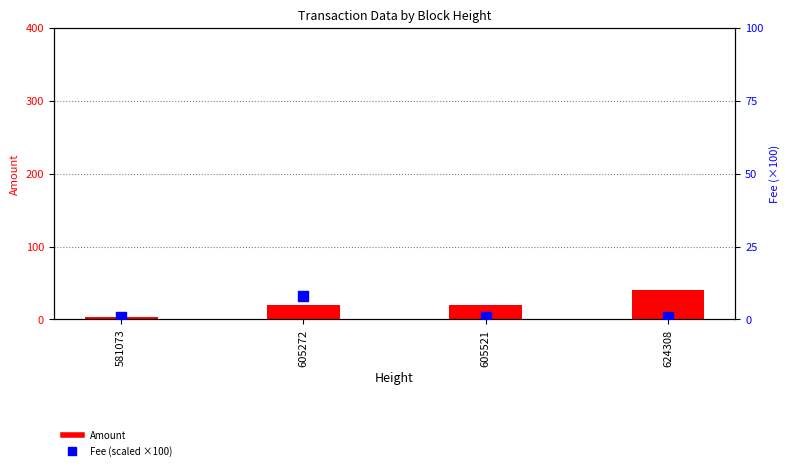

Which series has the largest total across all categories?

Amount